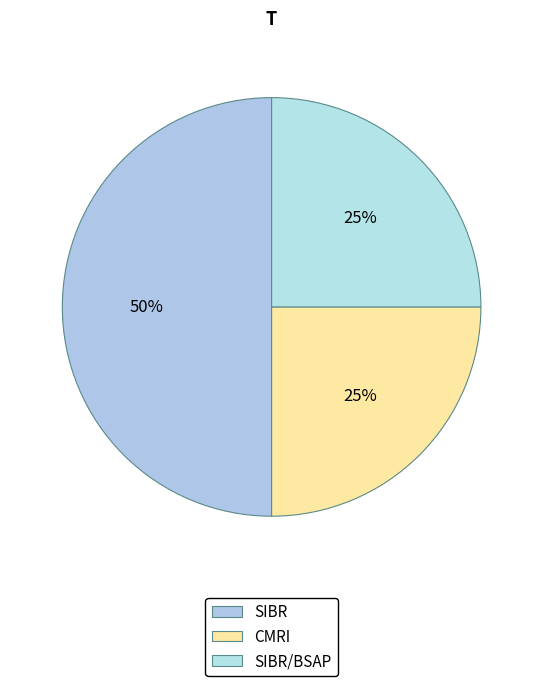

How many segments does this pie chart have?

3